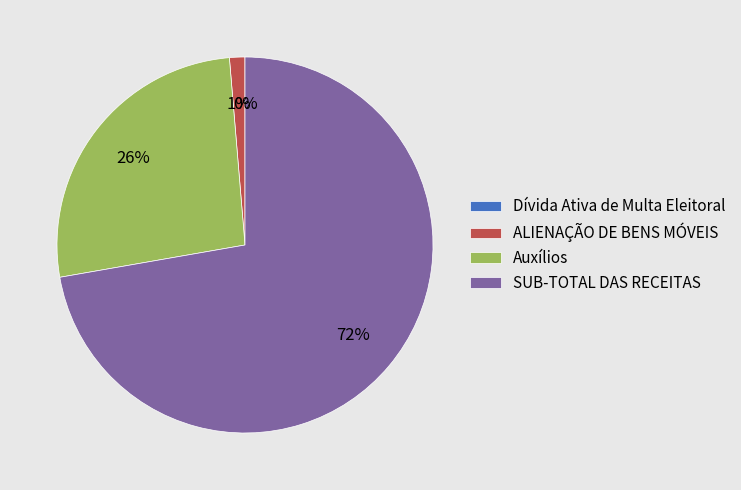

What is the largest slice in the pie chart?

SUB-TOTAL DAS RECEITAS